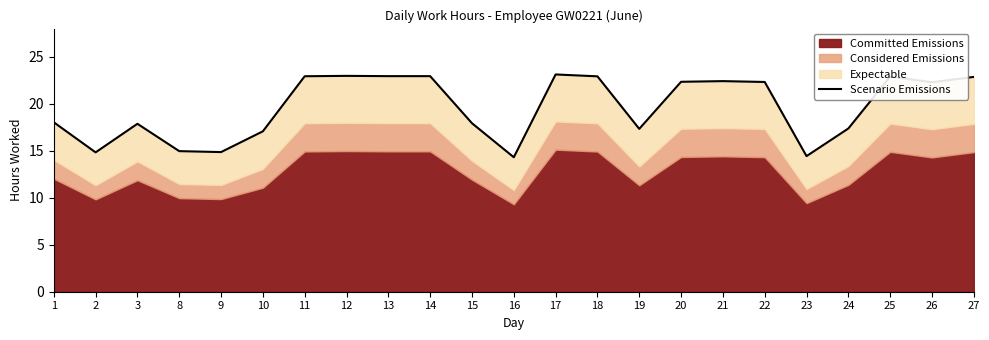

Reading right to left, list all the values displayed in this chart.

22.9	22.3	22.9	17.4	14.4	22.3	22.4	22.3	17.3	22.9	23.1	14.3	17.9	22.9	22.9	23.0	22.9	17.1	14.9	15.0	17.9	14.8	18.0